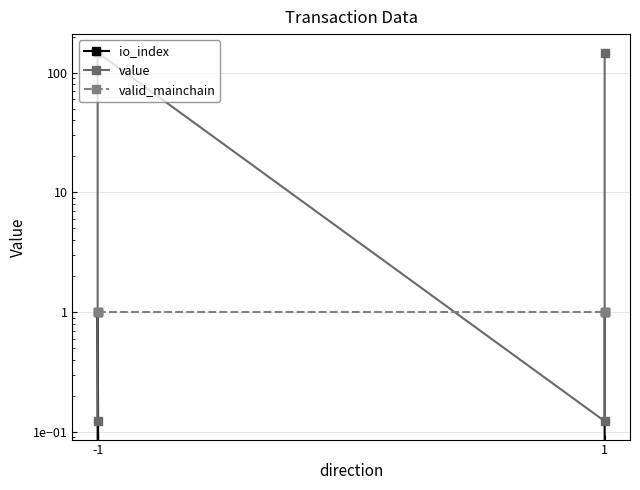

How many intersections are there between valid_mainchain and value?

3